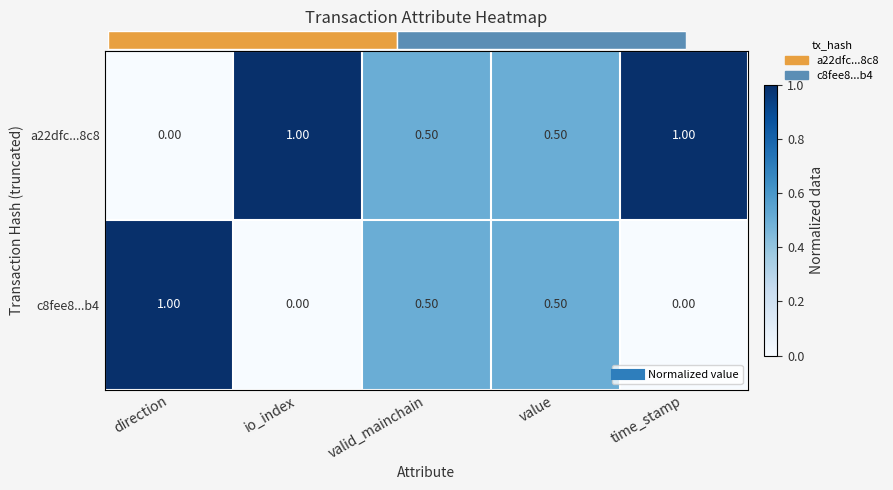

What is the total value across all series at io_index?

1.0